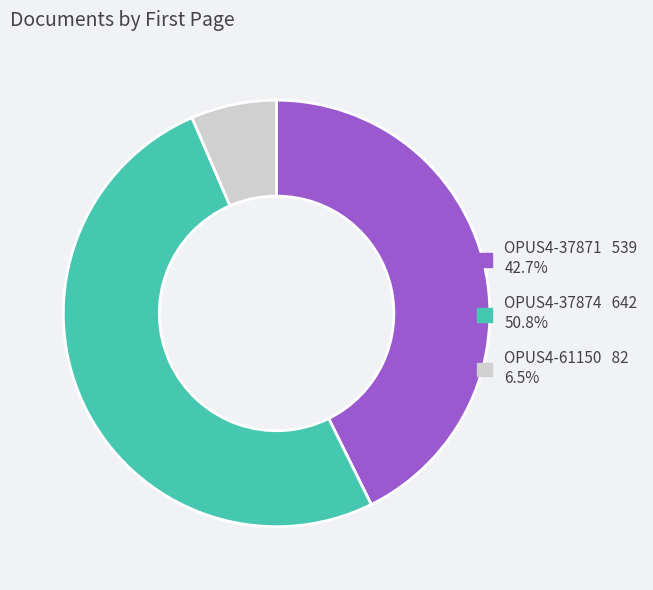

How many segments does this pie chart have?

3